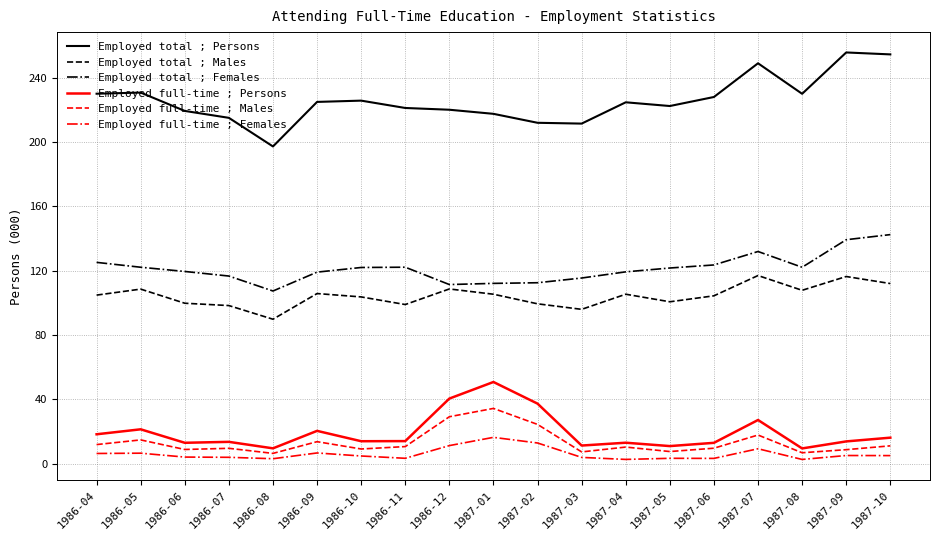

What is the minimum value for Employed total ; Females?

107.4